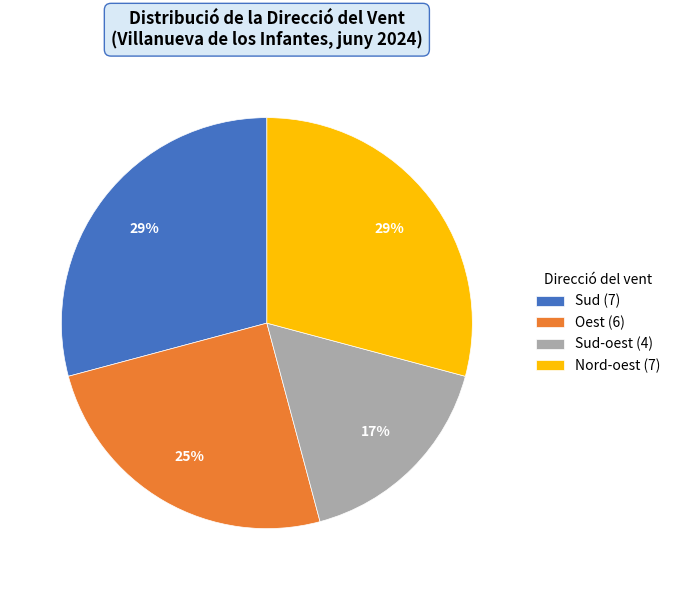

To the nearest percent, what is the combined percentage of Oest (6) and Sud (7)?

54%